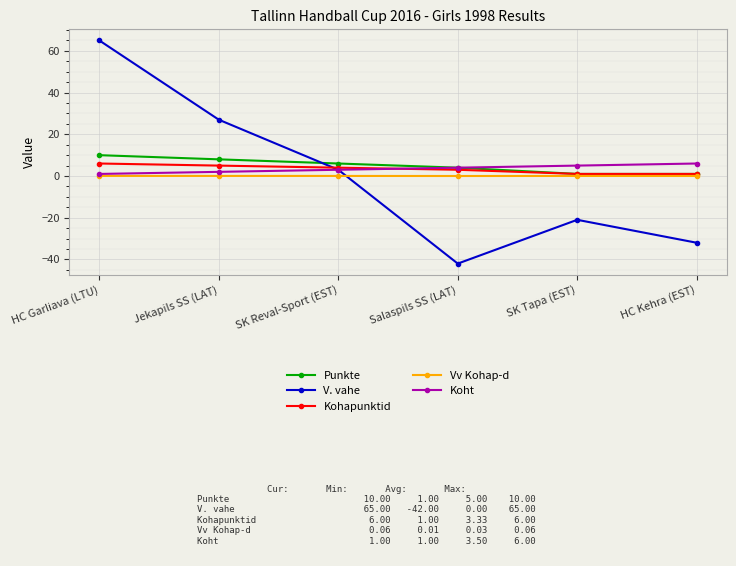

In V. vahe, how many points are lower than both neighbors (excluding endpoints)?

1